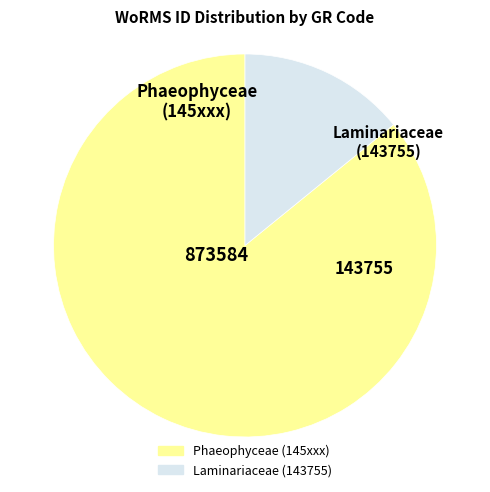

Is there a majority slice in this chart?

Yes